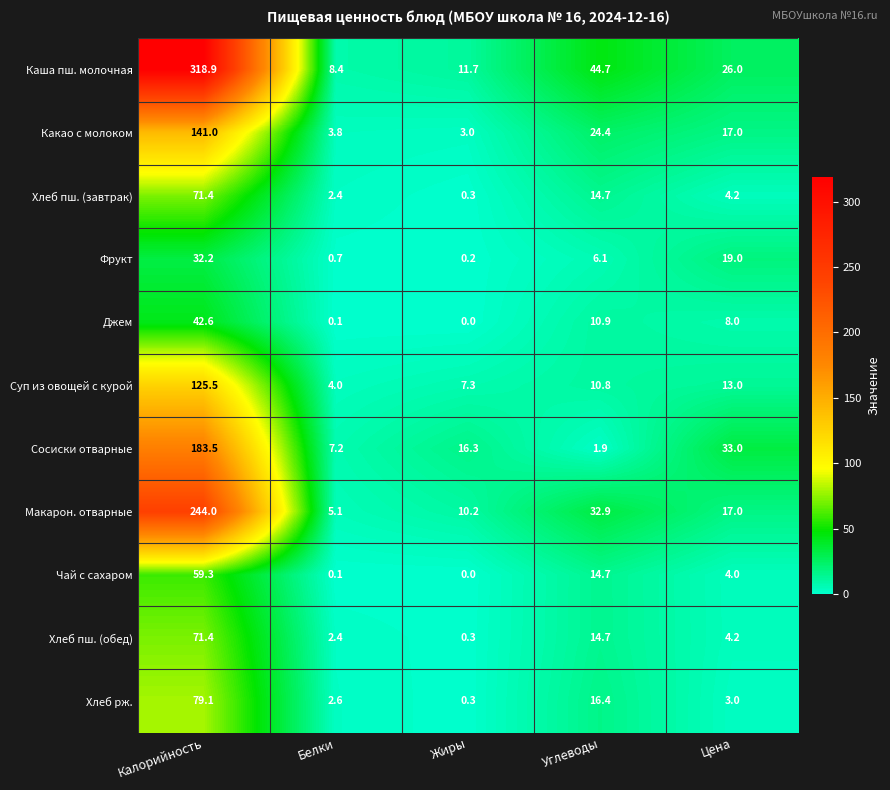

Rank the categories by Макарон. отварные value from lowest to highest.

Белки, Жиры, Цена, Углеводы, Калорийность